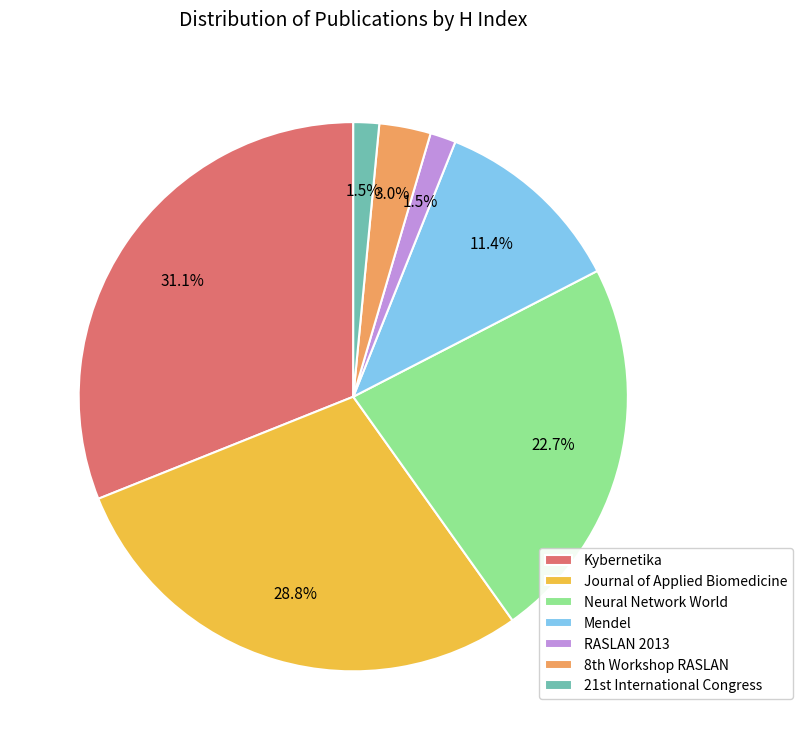

Is Kybernetika the majority of the pie?

No